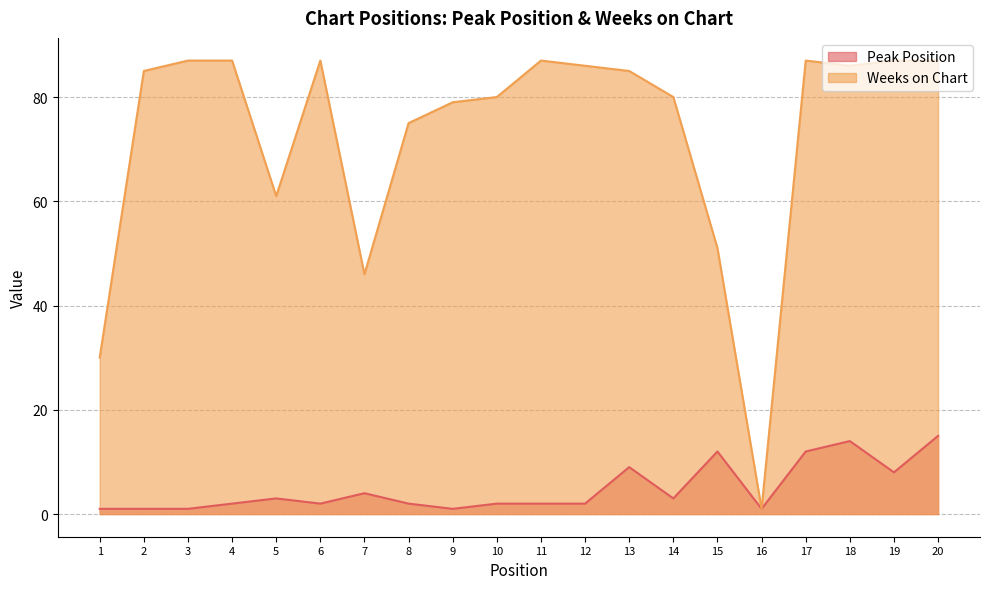

True or false: Weeks on Chart and Peak Position intersect in this chart.

False